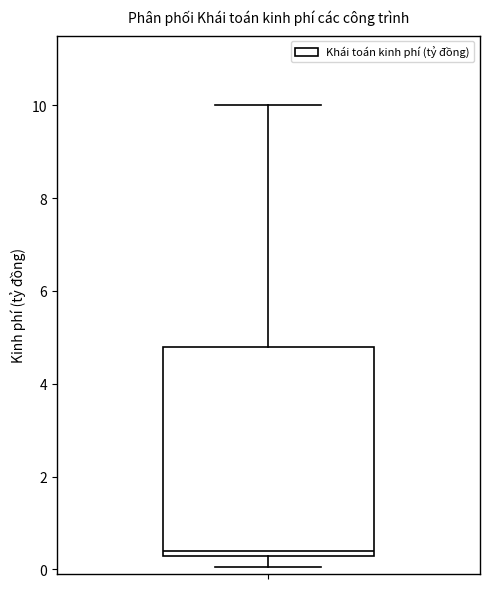

Read this box plot against the y-axis: the position of the median line, the range covered by the box, and the ends of both whiskers. The values are not printed on the chart, so give them approximately, as read against the axis.

median 0.4, box 0.2 to 4.8, whiskers 0.0 to 10.0